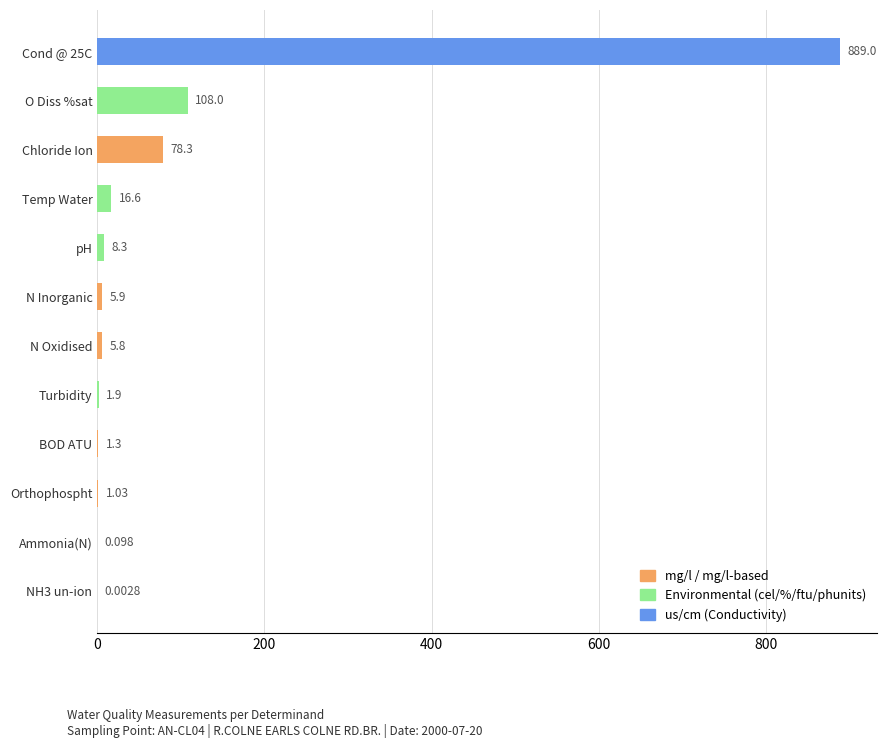

Where is the data nearest to the value 444?

O Diss %sat